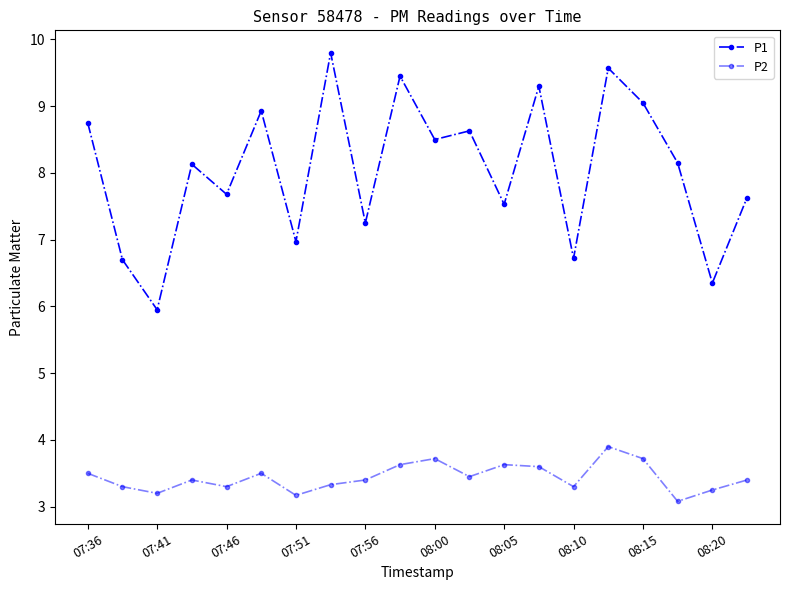

Count the number of categories in the chart.

20